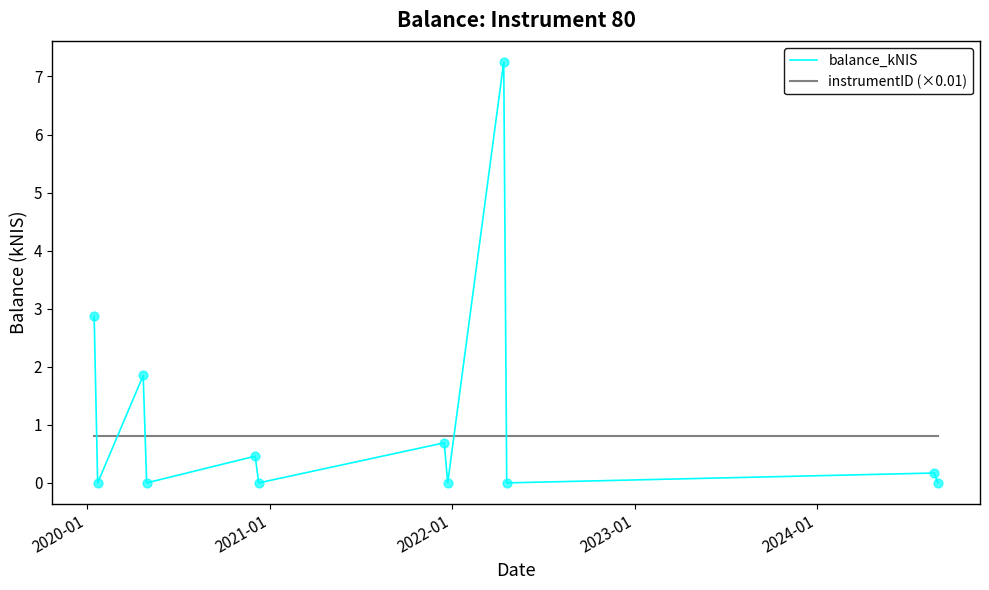

At how many categories does at least one series exceed 5?

1